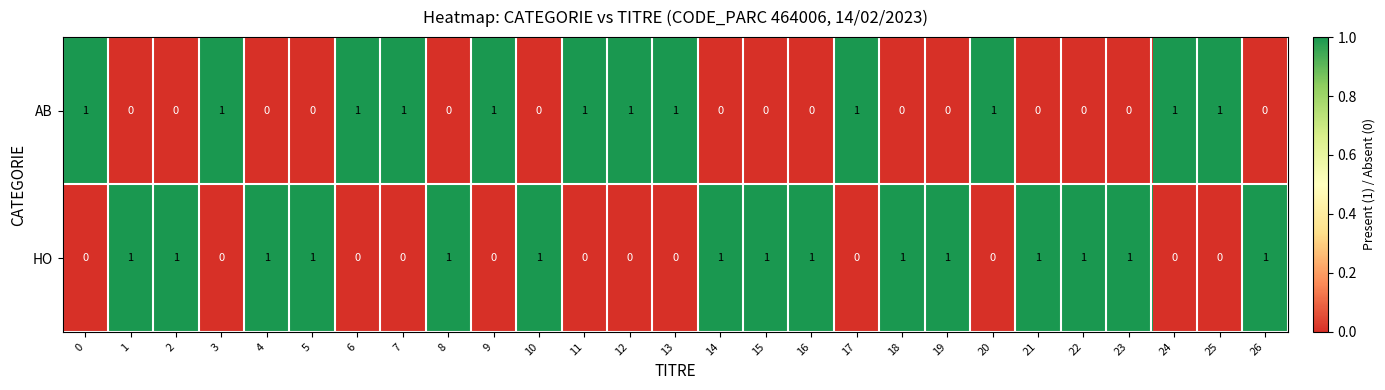

What is the total value across all series at 22?

1